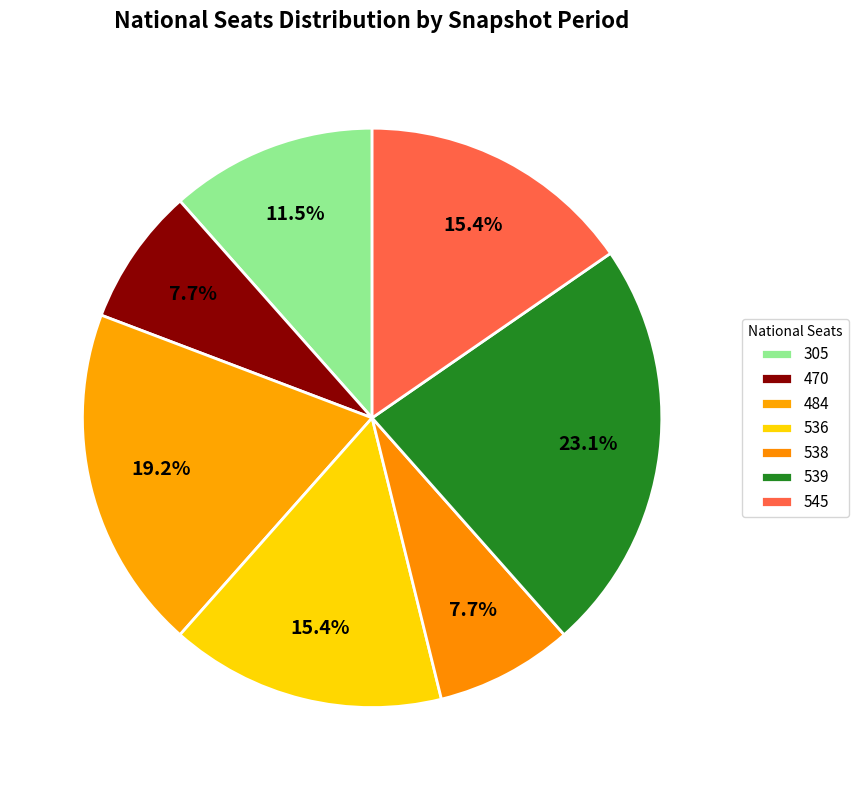

How many segments does this pie chart have?

7